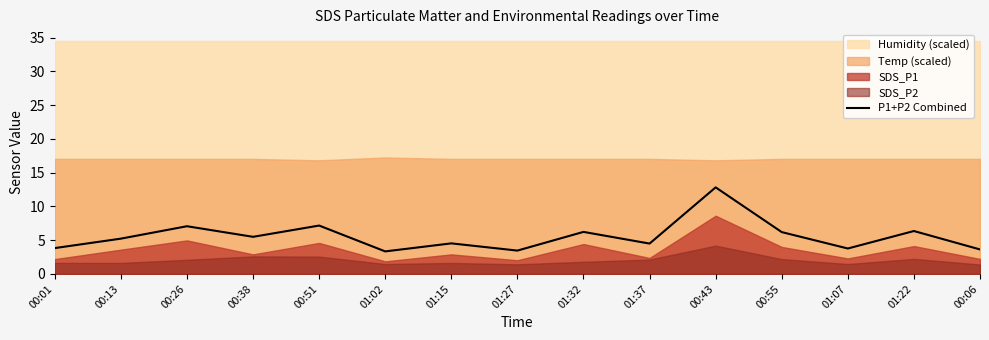

How many points are lower than both their immediate neighbors (excluding endpoints)?

5